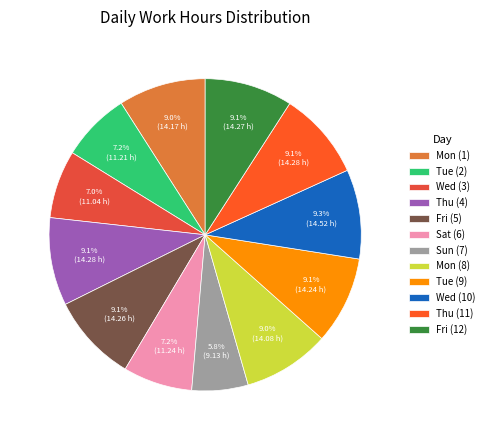

How many segments does this pie chart have?

12